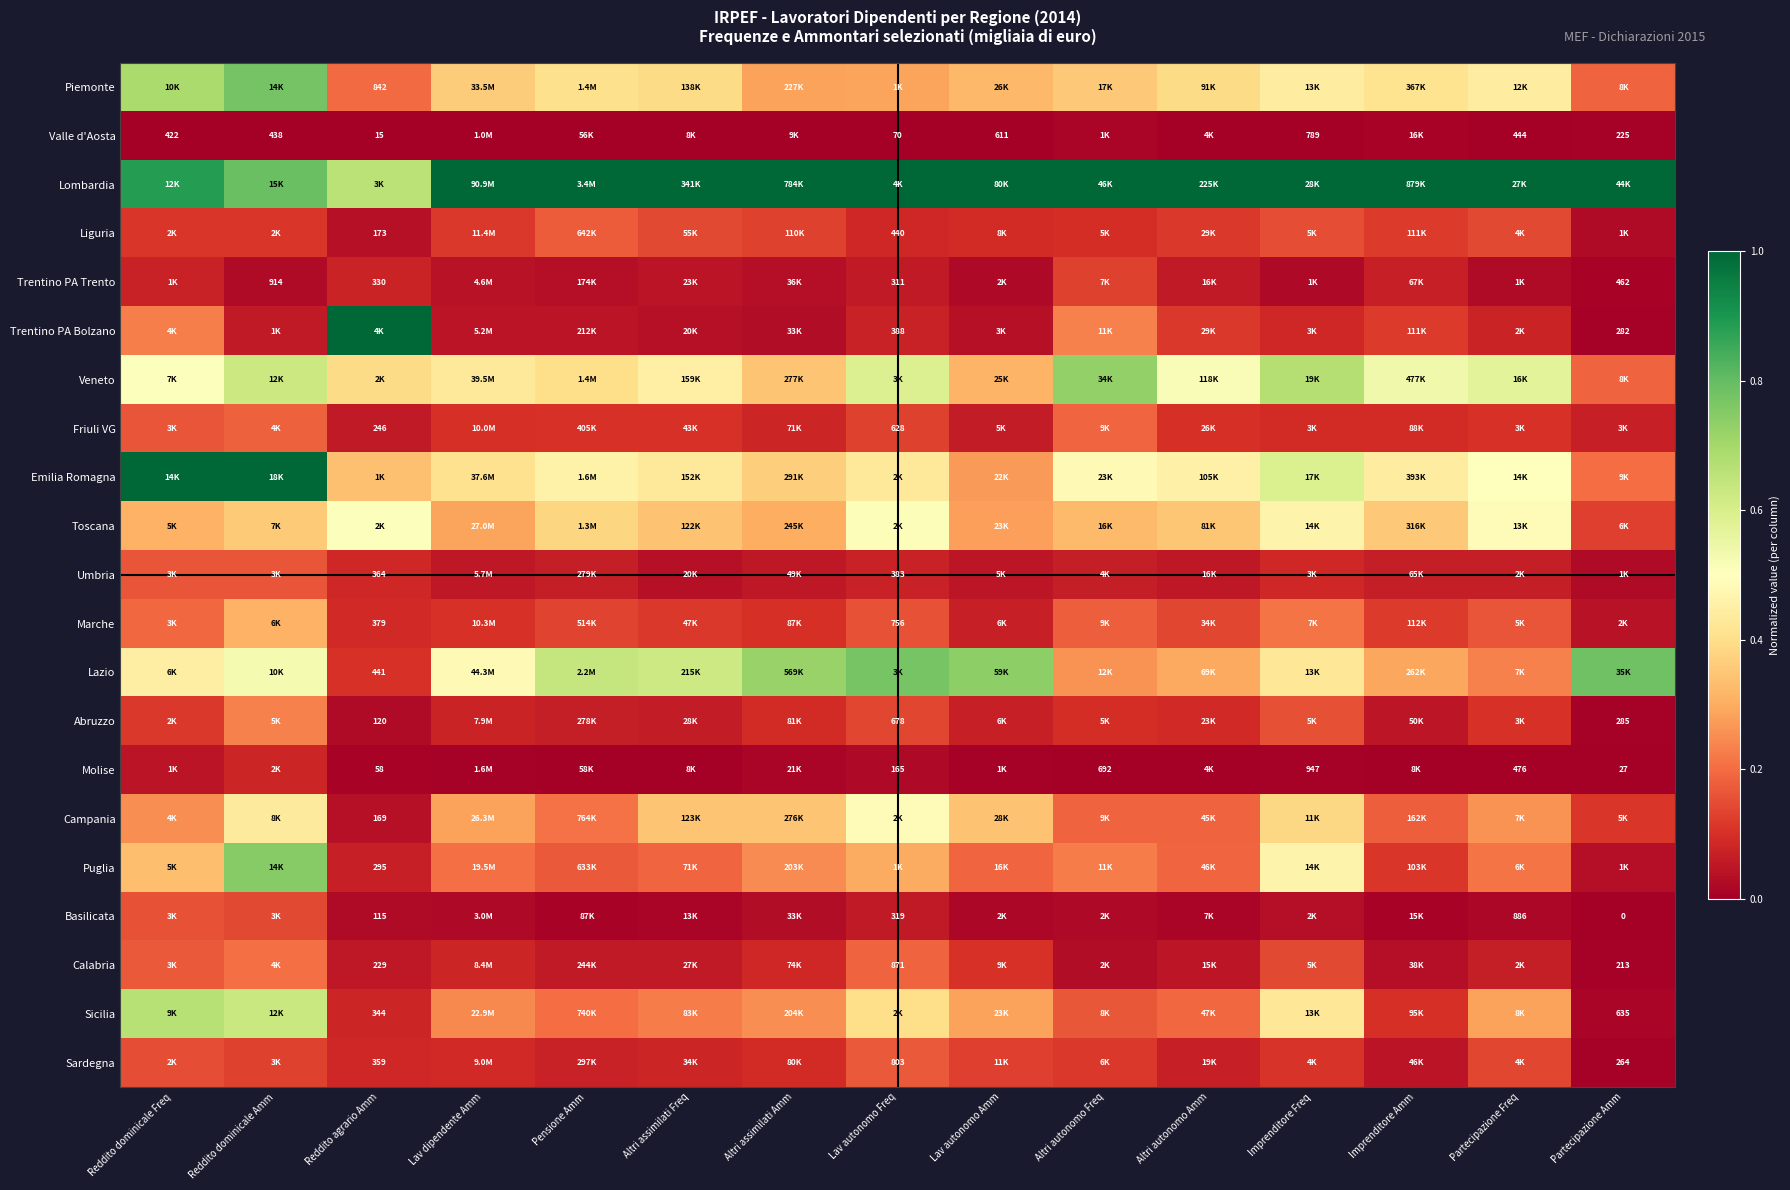

Count the number of data series in this chart.

21